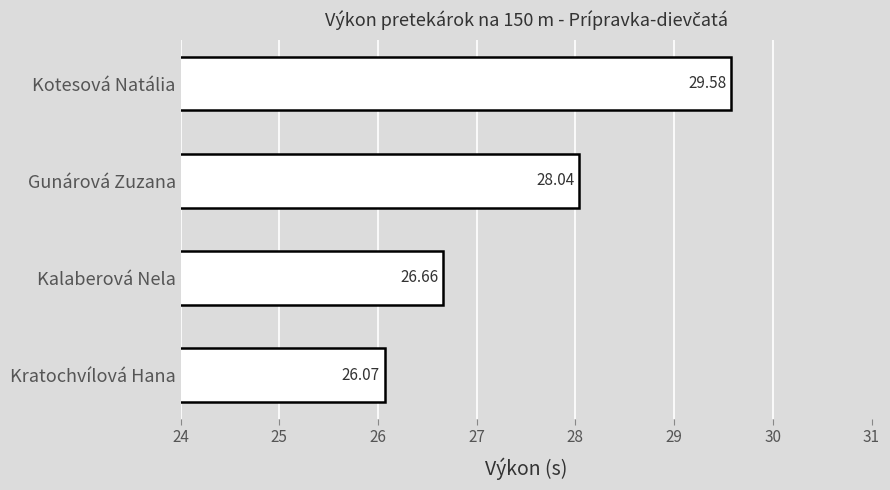

At which label is the value closest to 27?

Kalaberová Nela